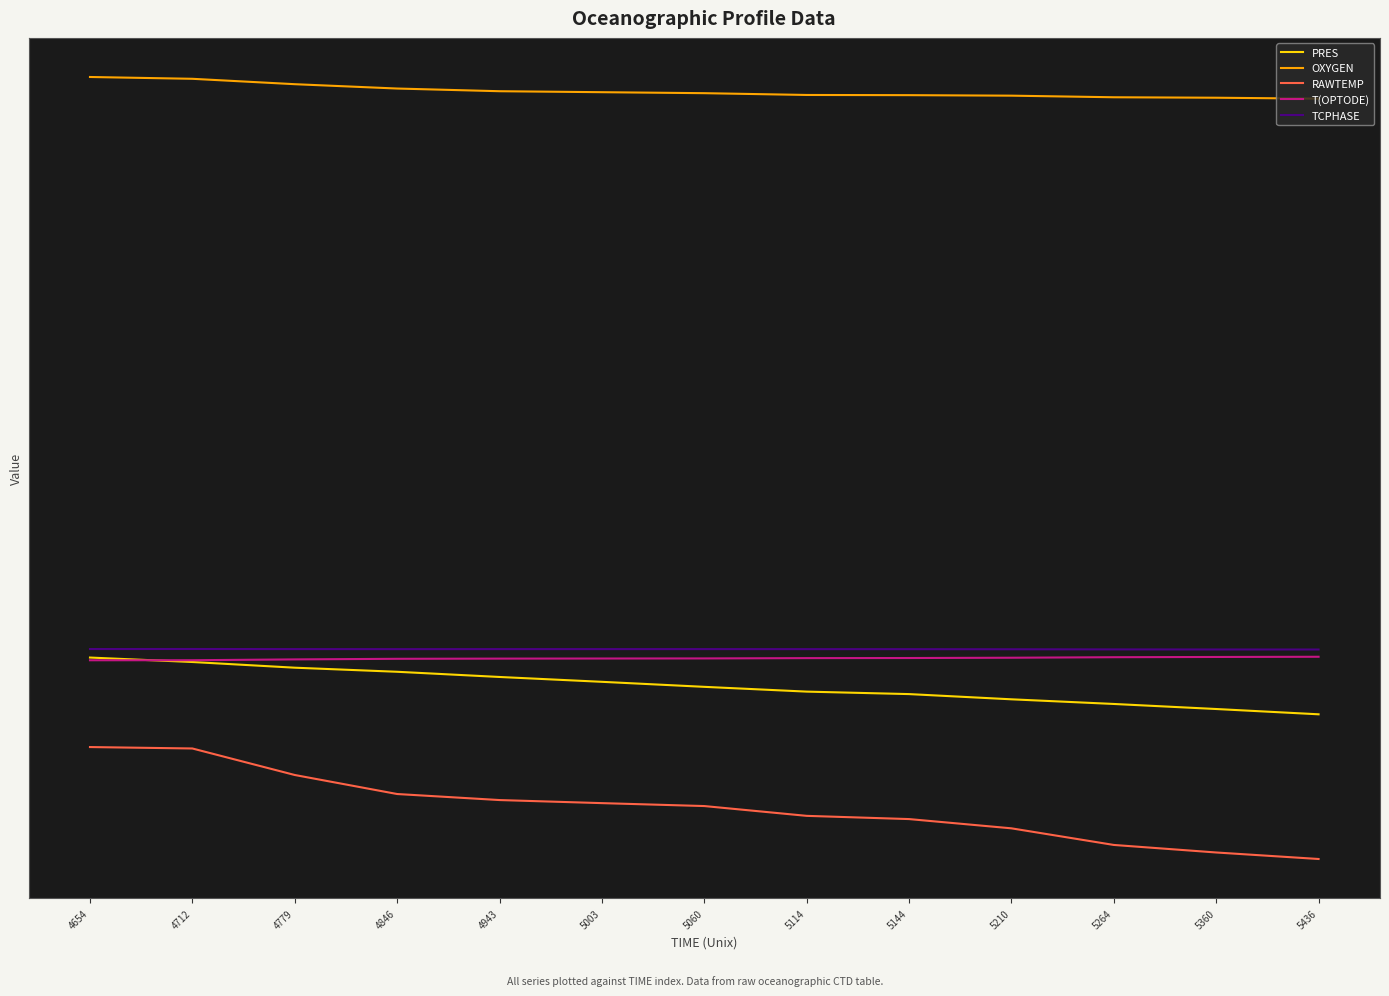

True or false: RAWTEMP and PRES intersect in this chart.

False